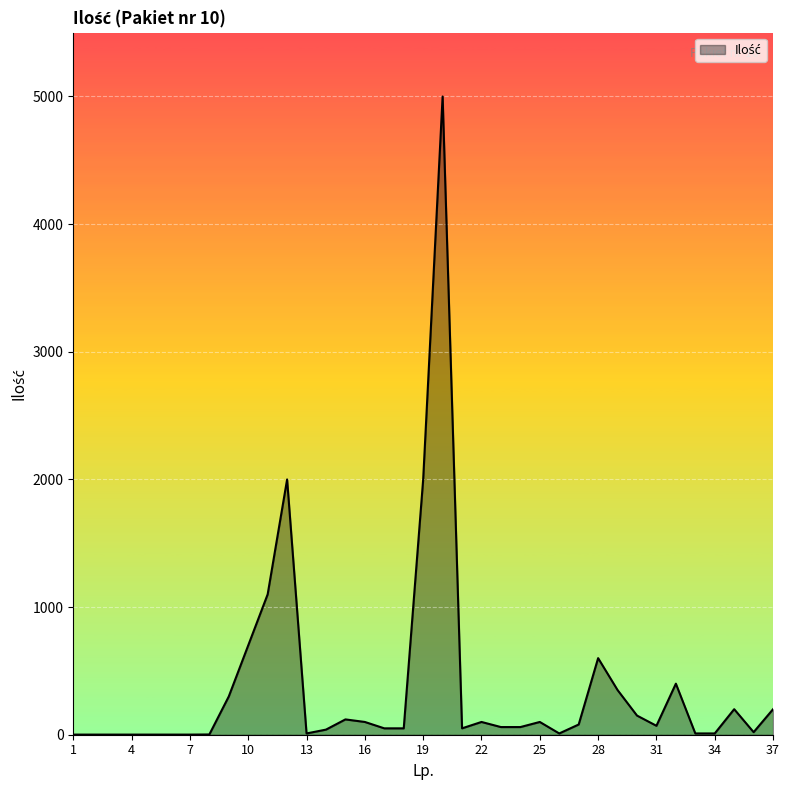

True or false: there are more than 1 points higher than both neighbors.

True